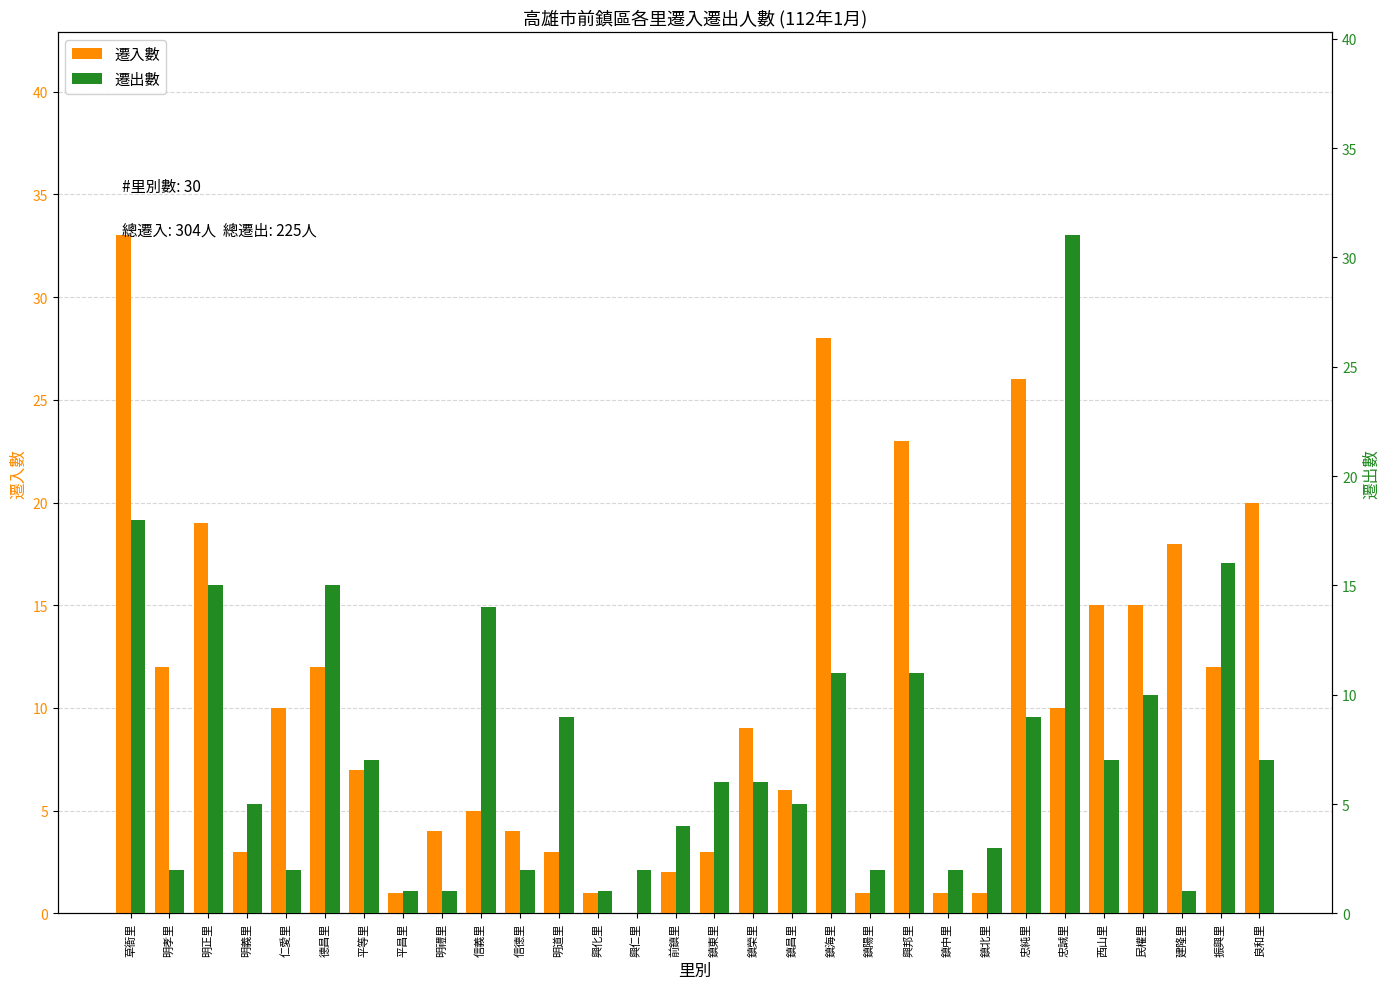

Is it true that 遷出數 equals 4 at 明孝里?

False